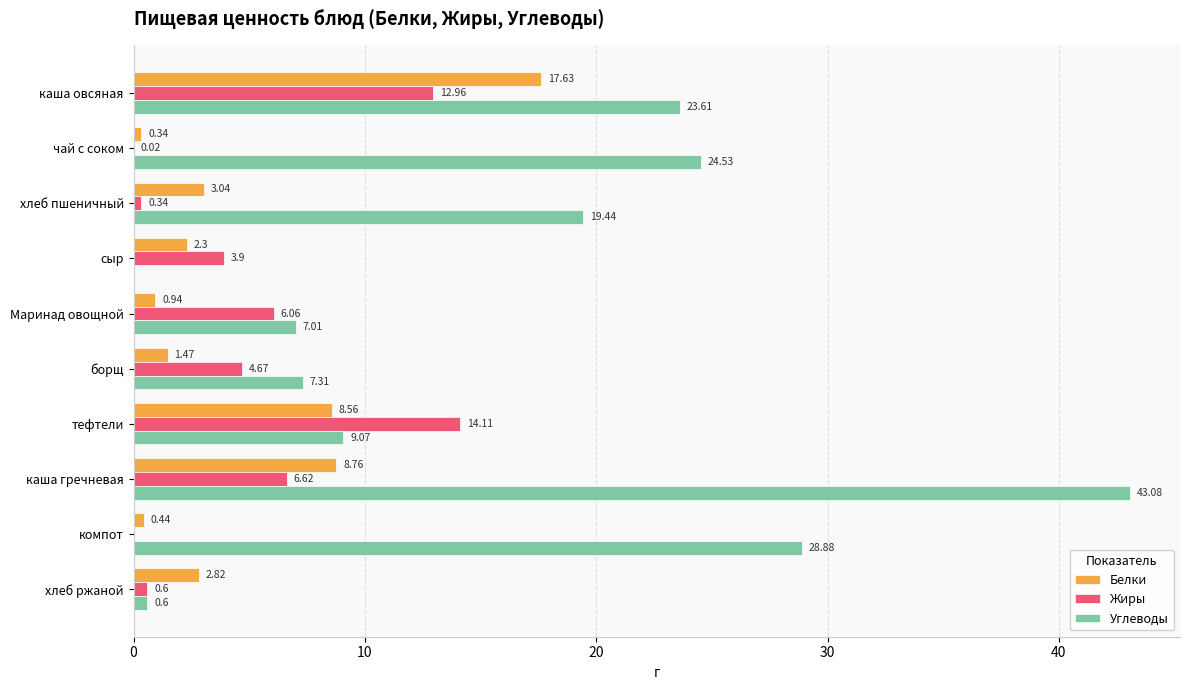

Between сыр and борщ, which series saw the biggest shift?

Углеводы